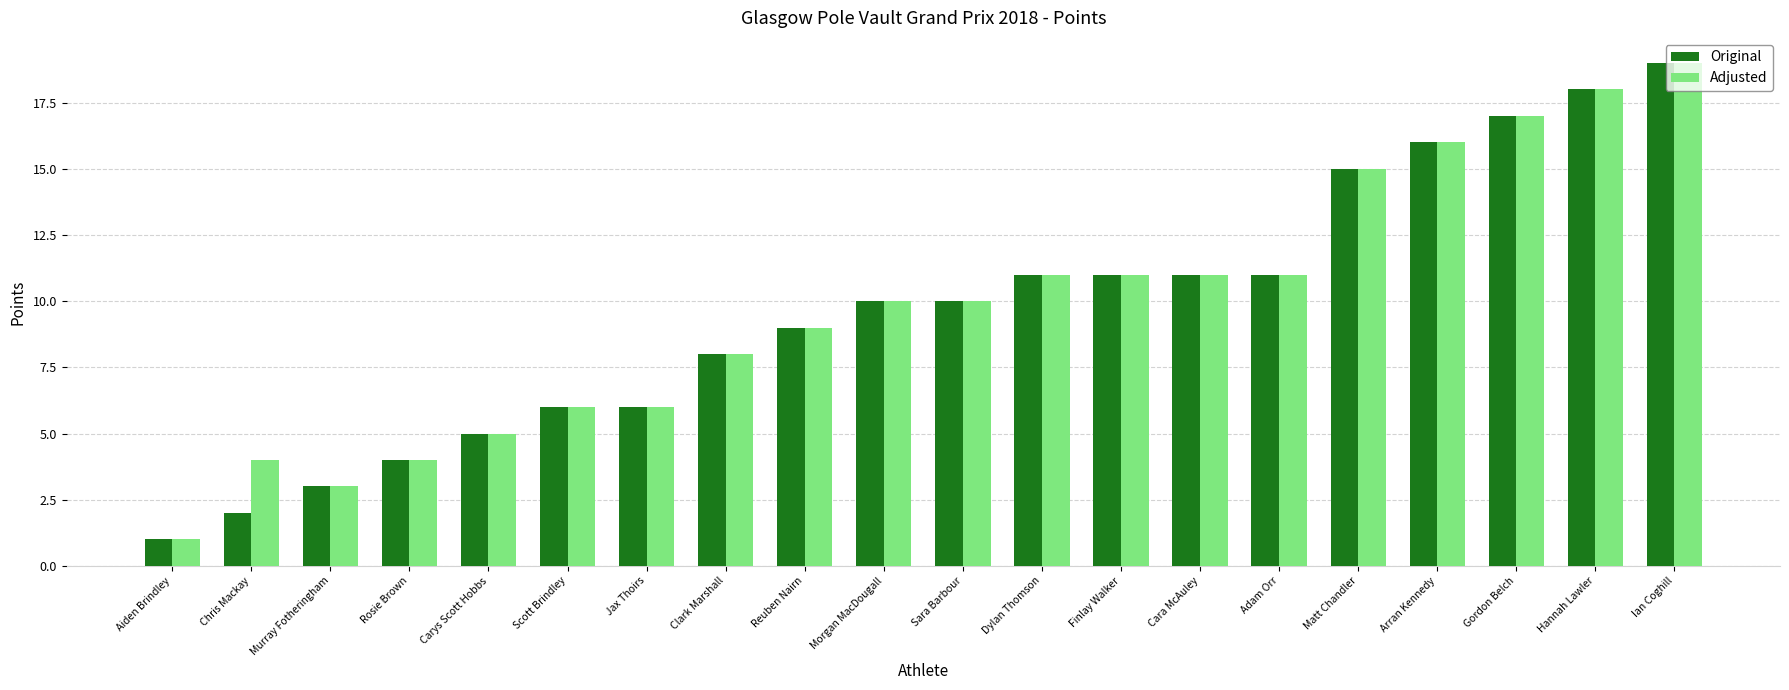

What is the sum of the Adjusted values at Gordon Belch and Scott Brindley?

23